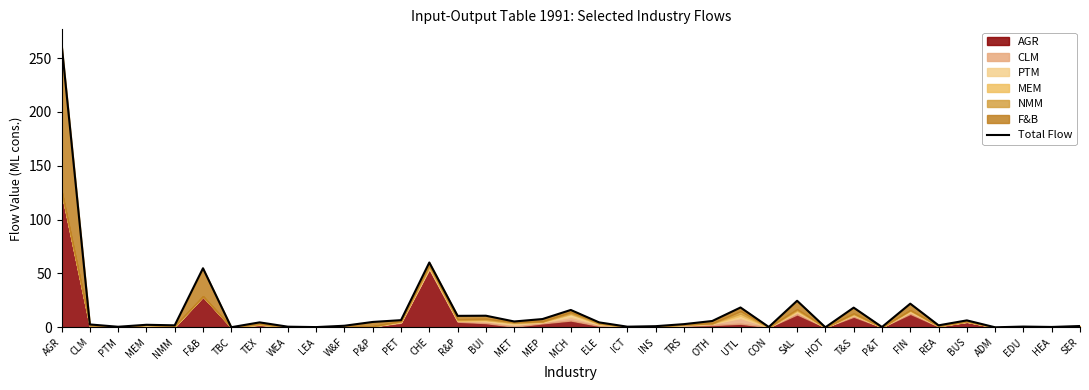

Rank the categories by value from lowest to highest.

HOT, ADM, TBC, LEA, P&T, CON, HEA, PTM, WEA, ICT, EDU, INS, SER, W&F, REA, NMM, MEM, CLM, TRS, TEX, ELE, P&P, MET, OTH, BUS, PET, MEP, R&P, BUI, MCH, T&S, UTL, FIN, SAL, F&B, CHE, AGR